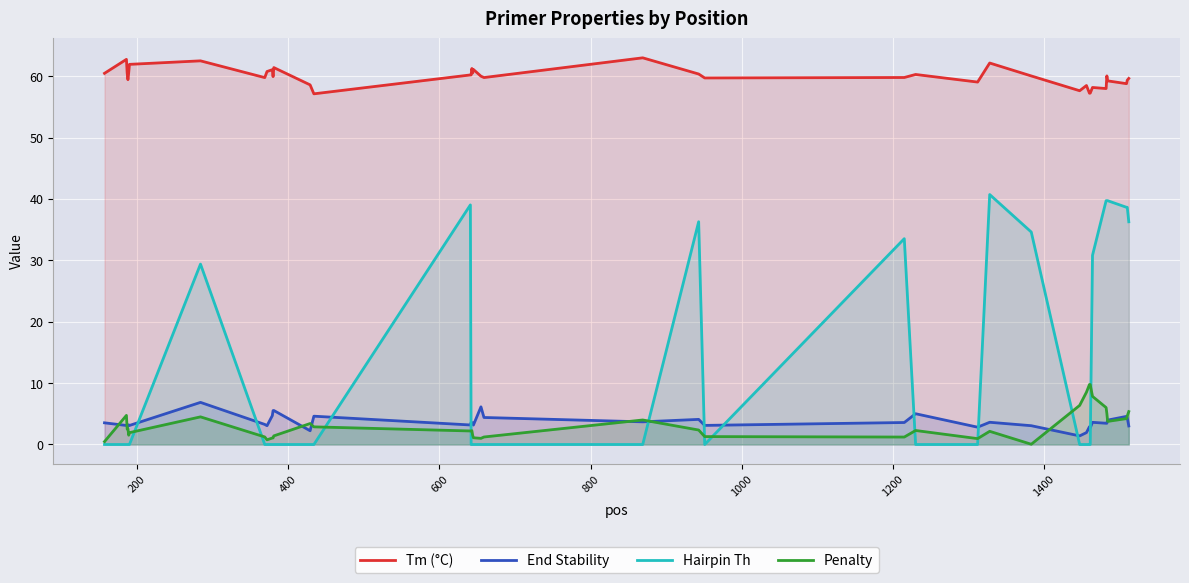

List the series in order of their peak value, lowest first.

End Stability, Penalty, Hairpin Th, Tm (°C)